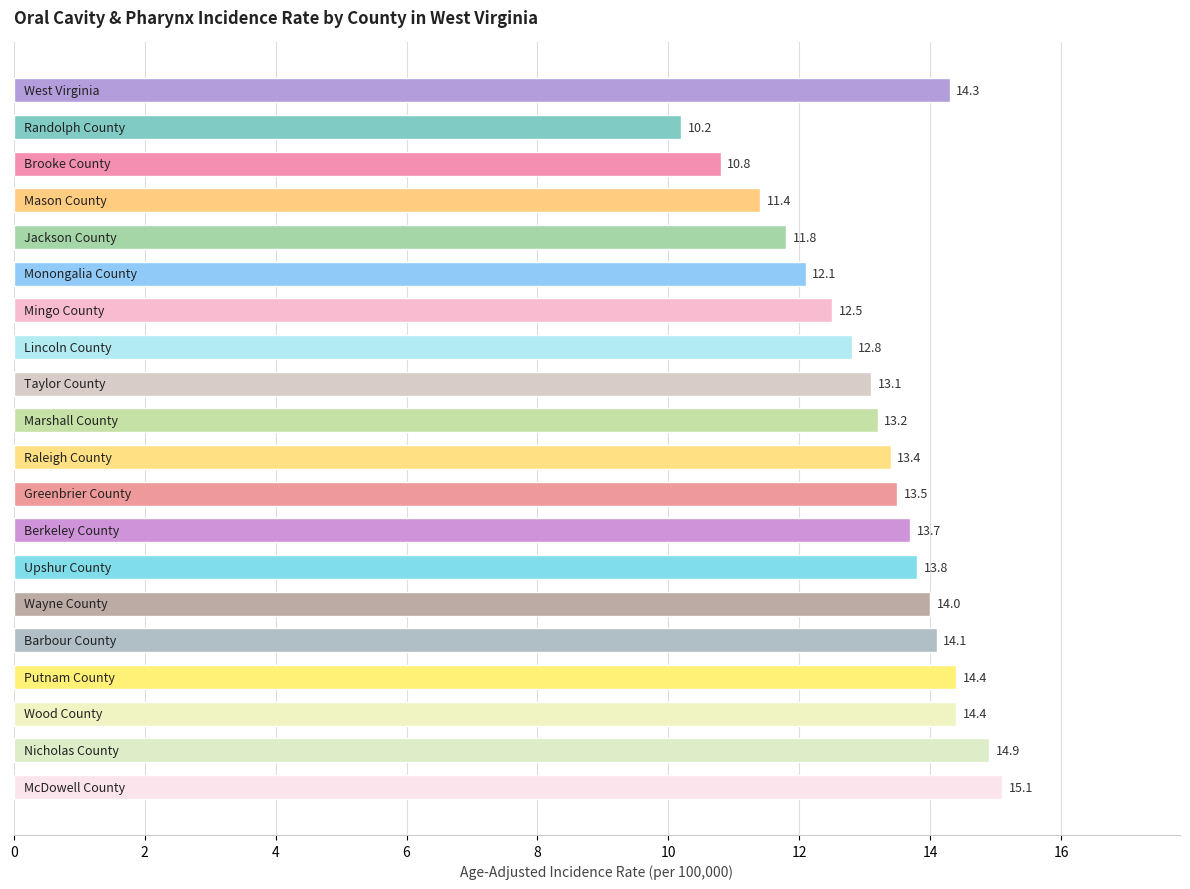

What is the minimum value shown in the chart?

10.2